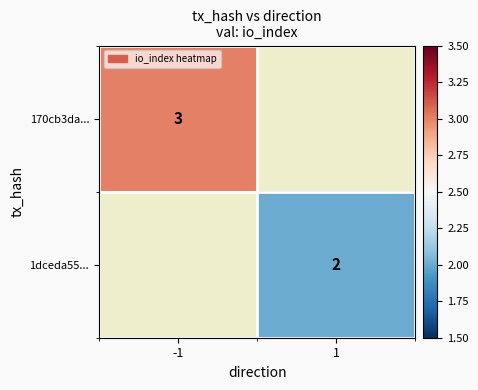

The value of 1dceda55... at 1 is 2. True or false?

True